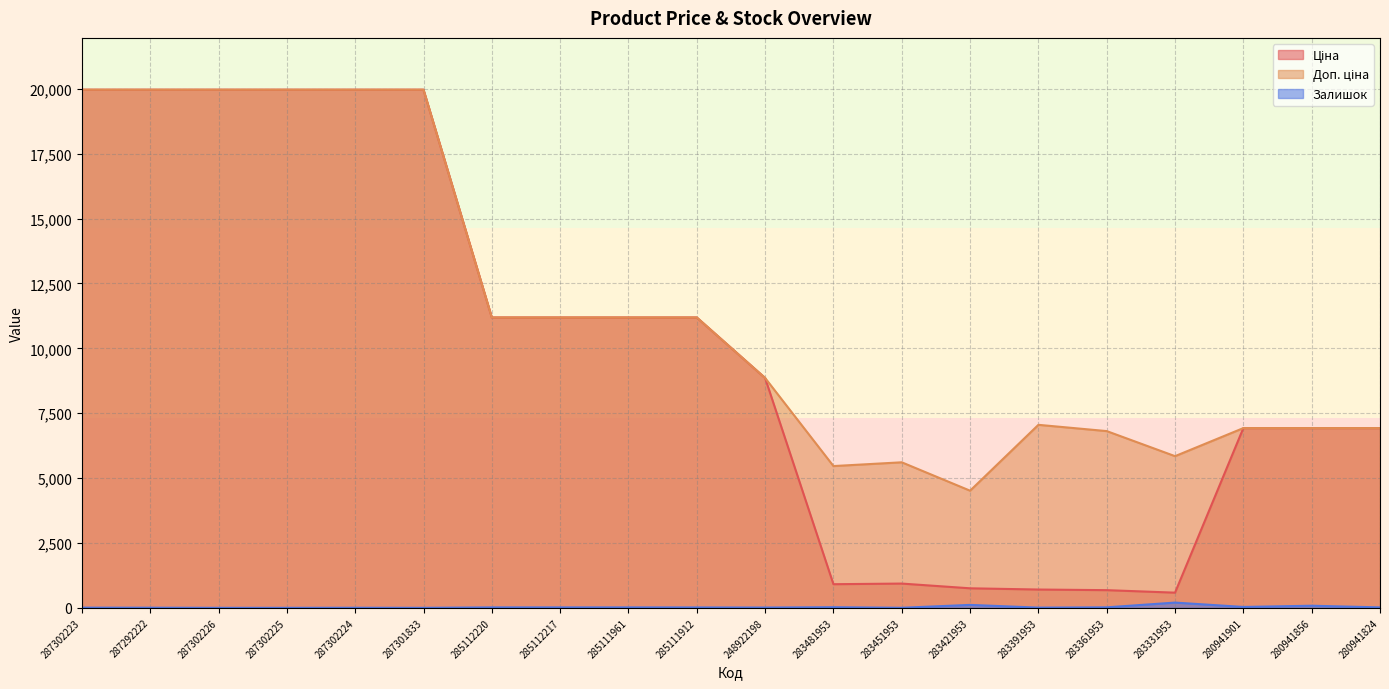

What position from the left is 280941824?

20